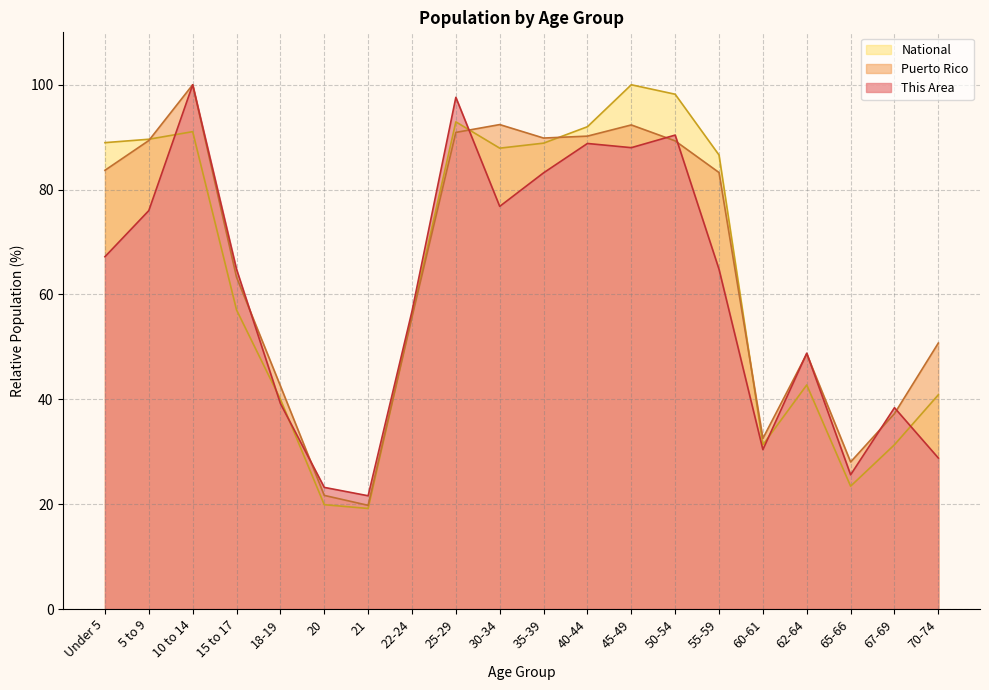

How many lines are shown in the chart?

3